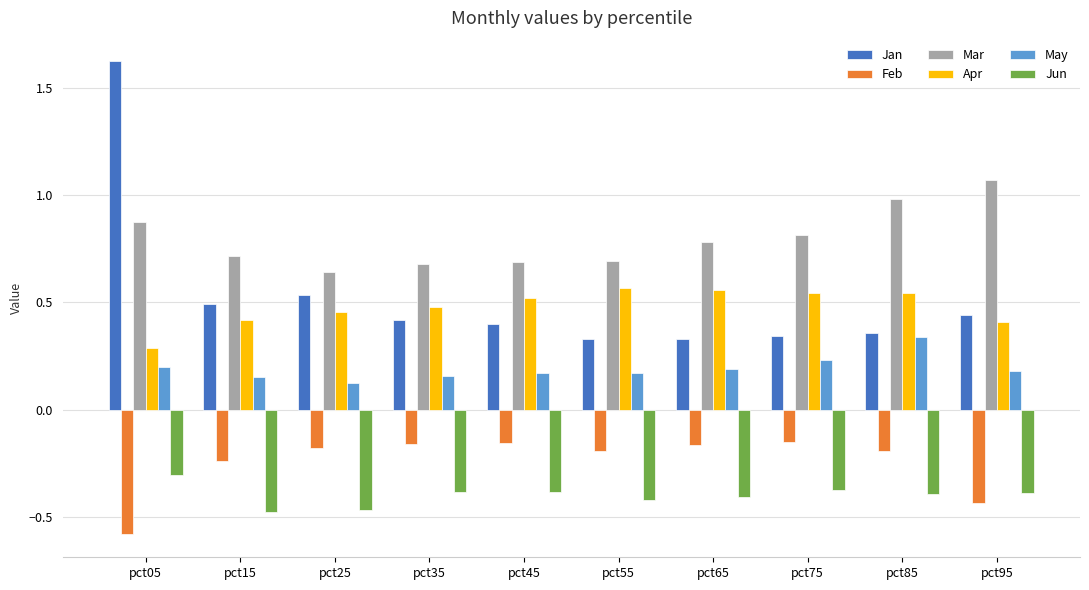

At pct45, list the series in order from smallest to largest.

Jun, Feb, May, Jan, Apr, Mar